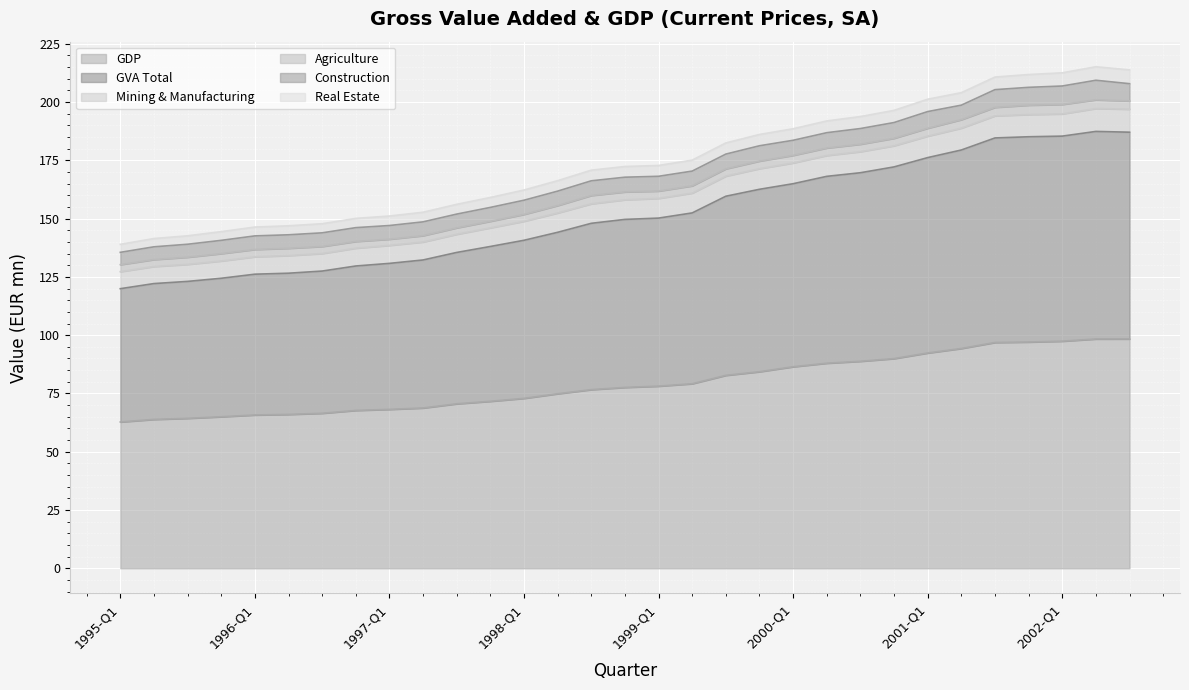

What is the highest value of the GDP series?

98.4